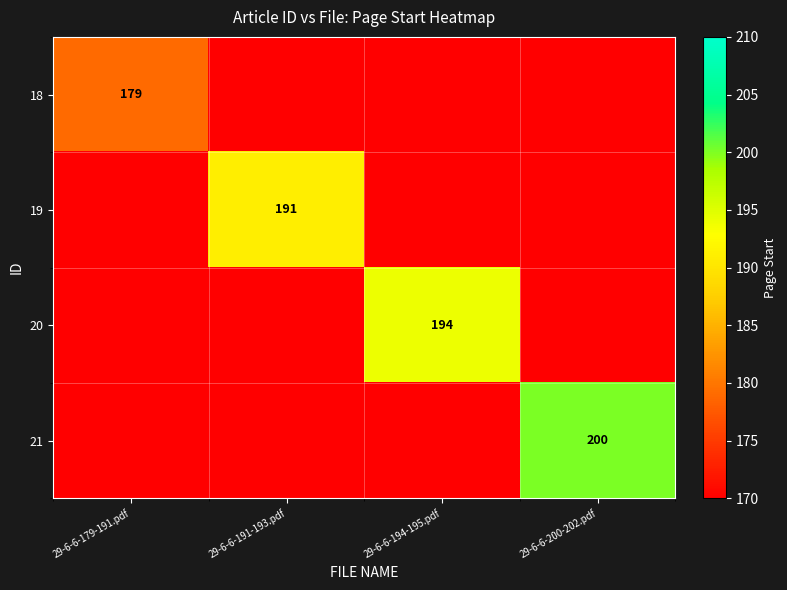

At how many categories does at least one series exceed 22?

4